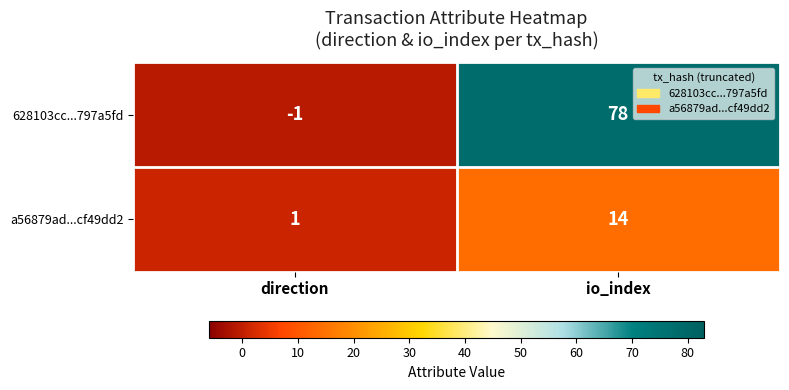

Where is a56879ad...cf49dd2 nearest to the value 7?

direction